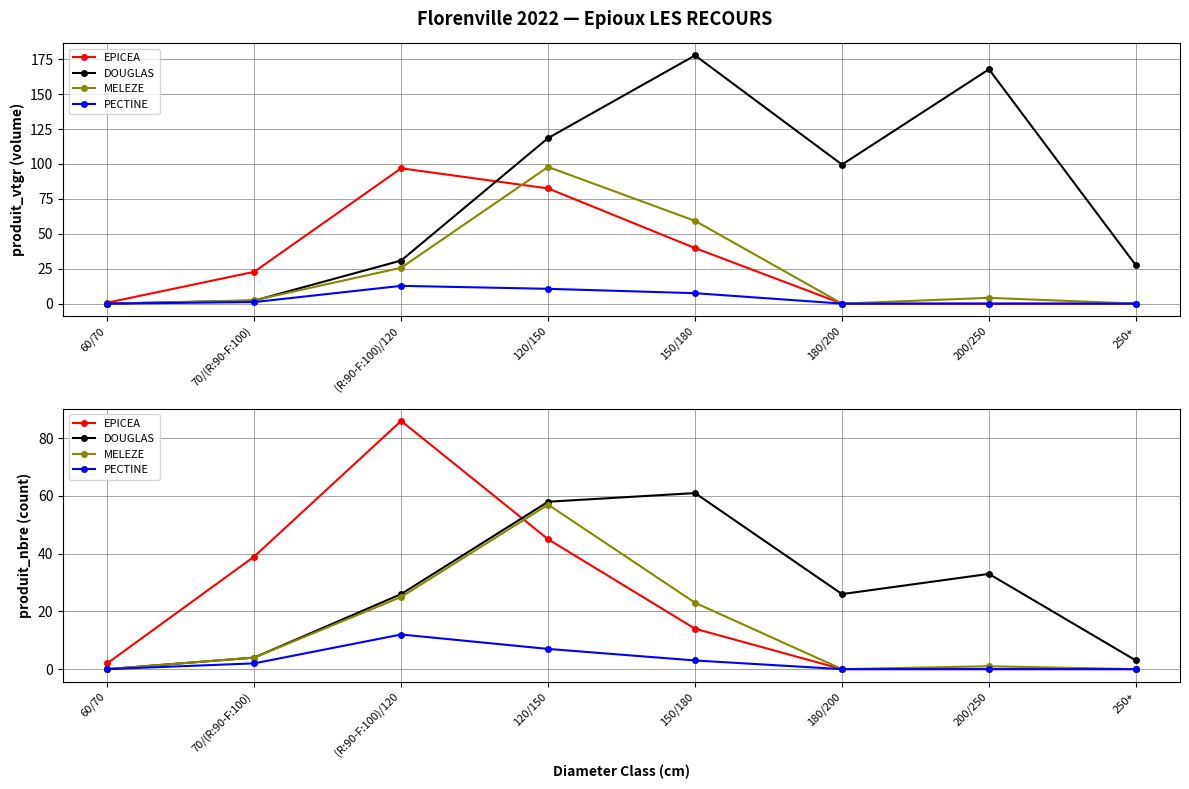

At how many categories does at least one series exceed 7?

6